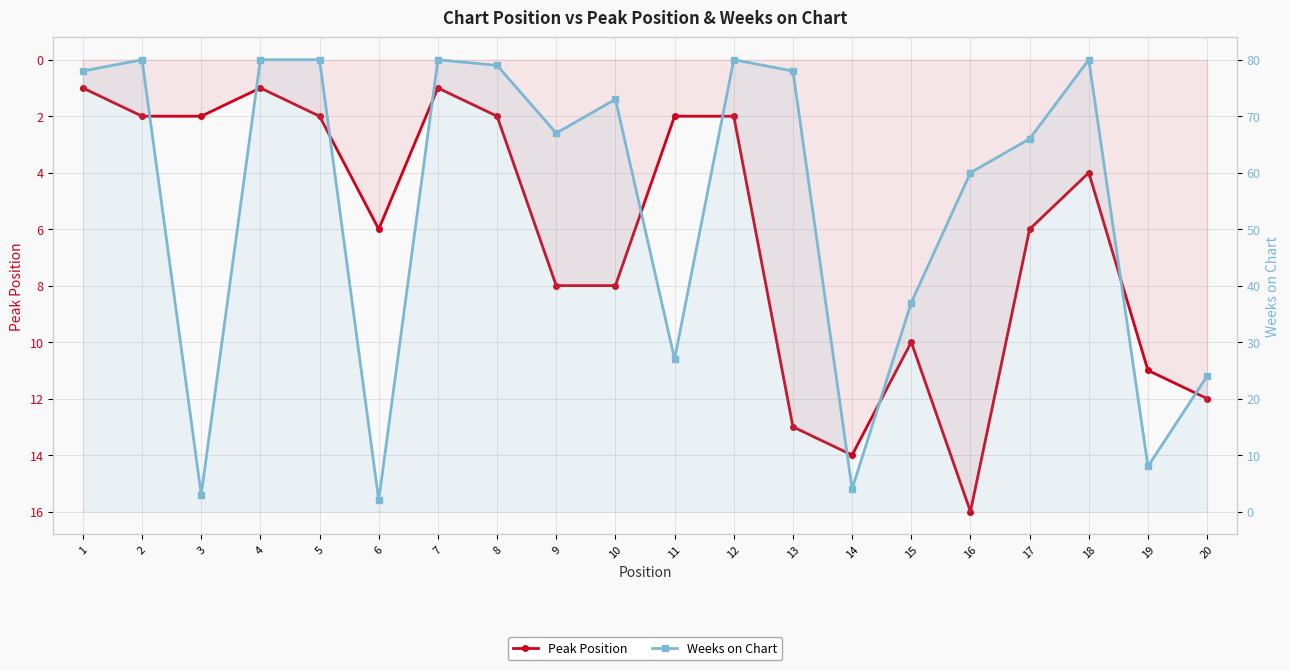

What is the difference between the maximum and minimum values in the Weeks on Chart series?

78